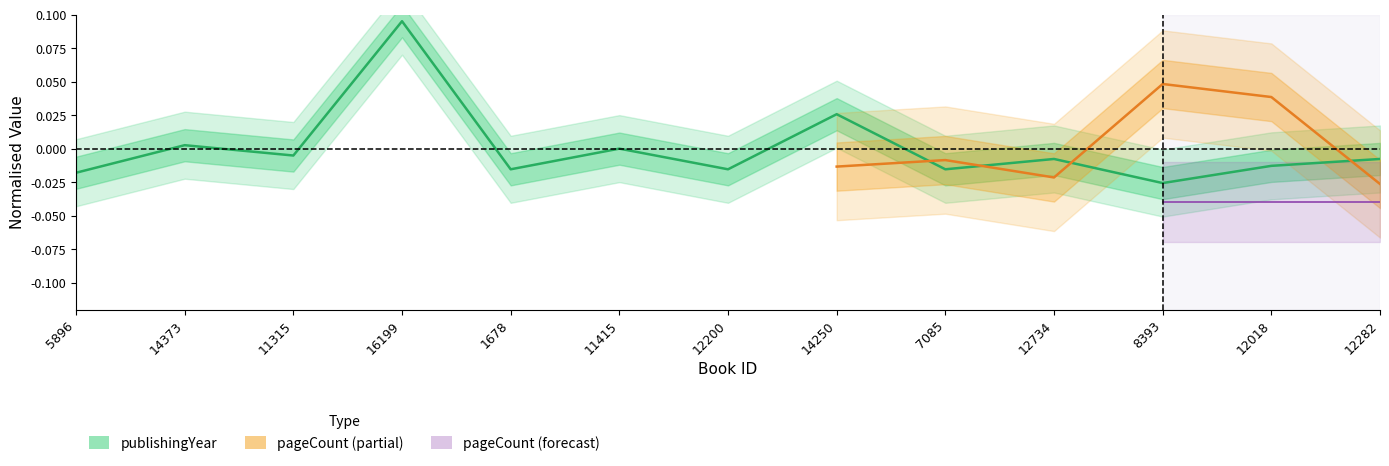

The chart shows a value of -0.0 at 12282. True or false?

False